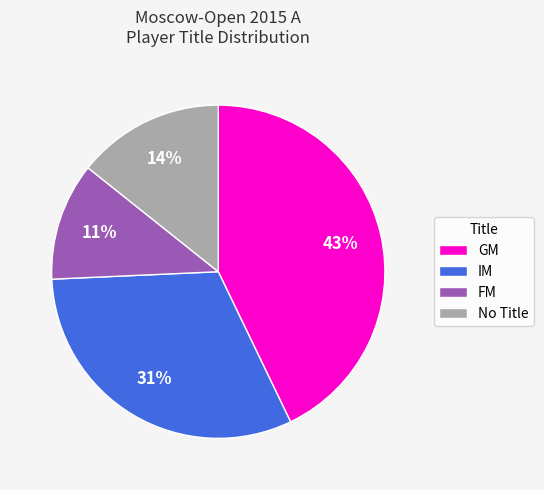

To the nearest percent, what is the average slice percentage?

25%